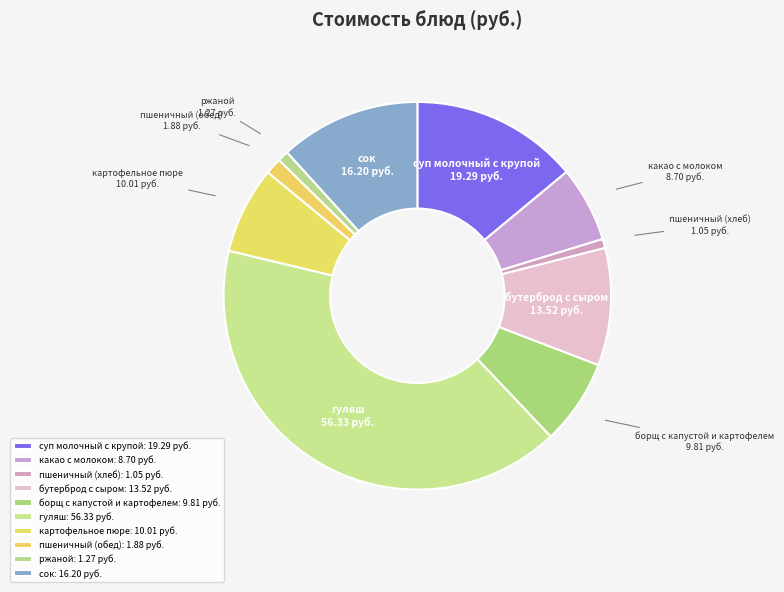

Which category has the biggest portion of the pie?

гуляш